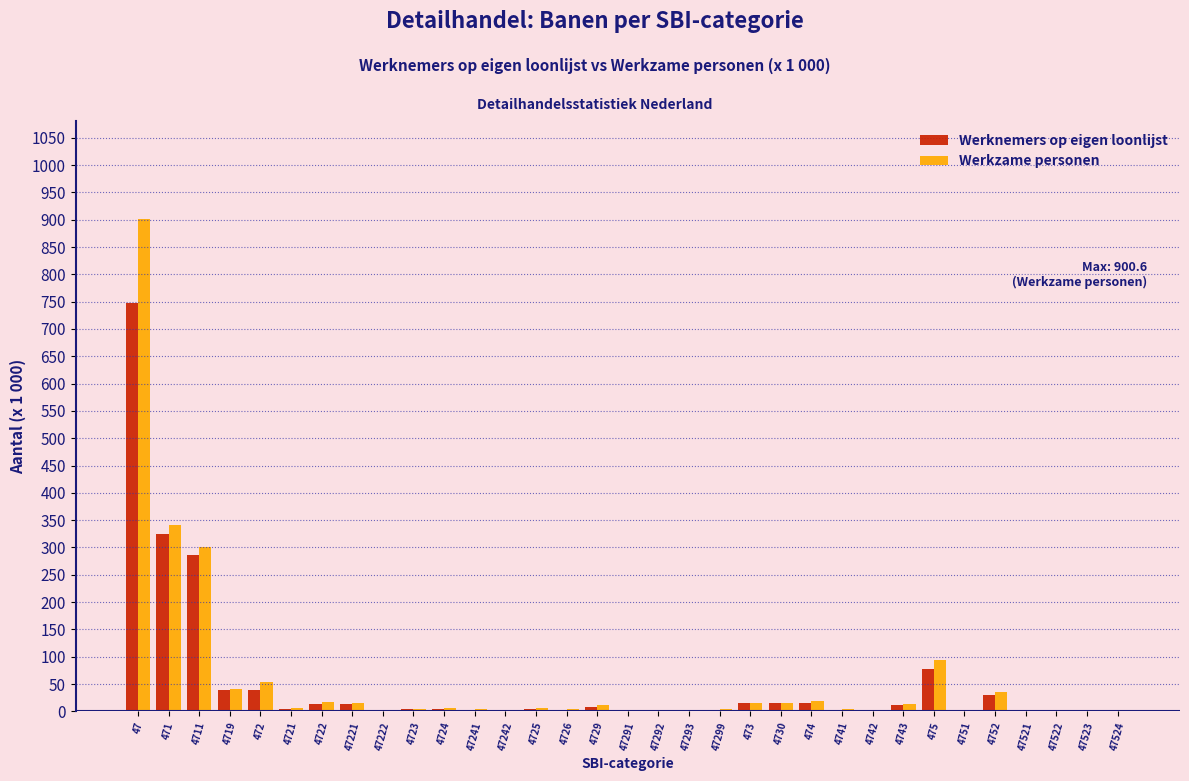

Is the value of Werkzame personen at 471 greater than the value of Werknemers op eigen loonlijst at 4751?

Yes